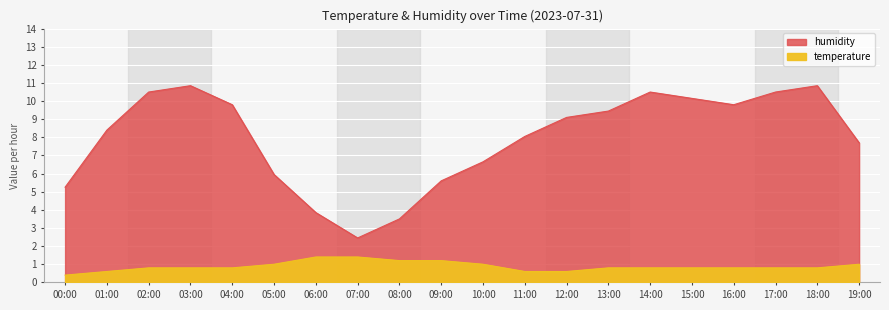

What is the value of the temperature point at the 6th from the left?

1.0